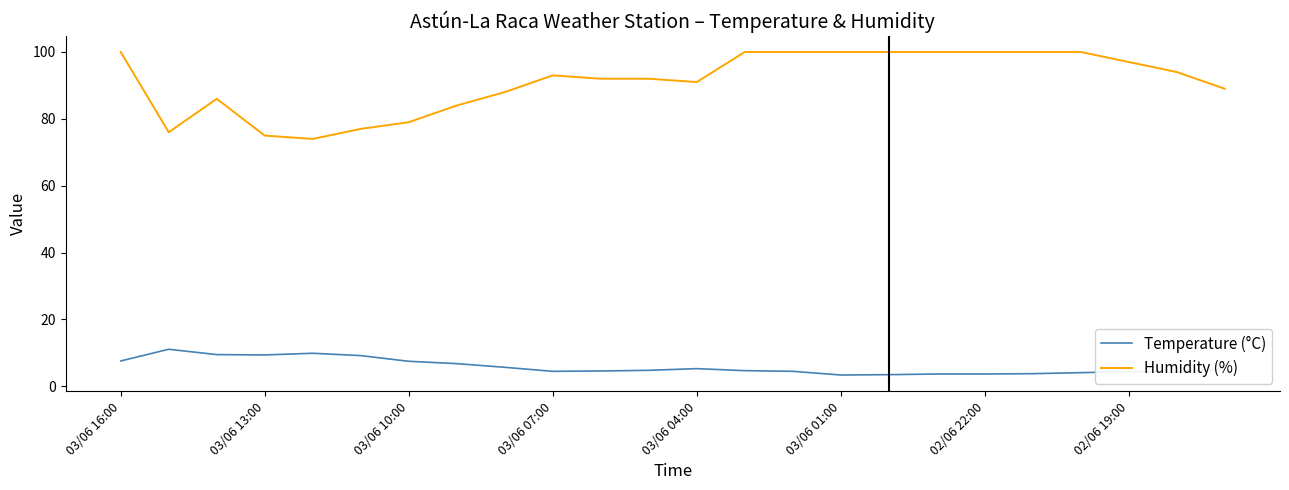

What are all the series names shown in the legend?

Temperature (°C), Humidity (%)